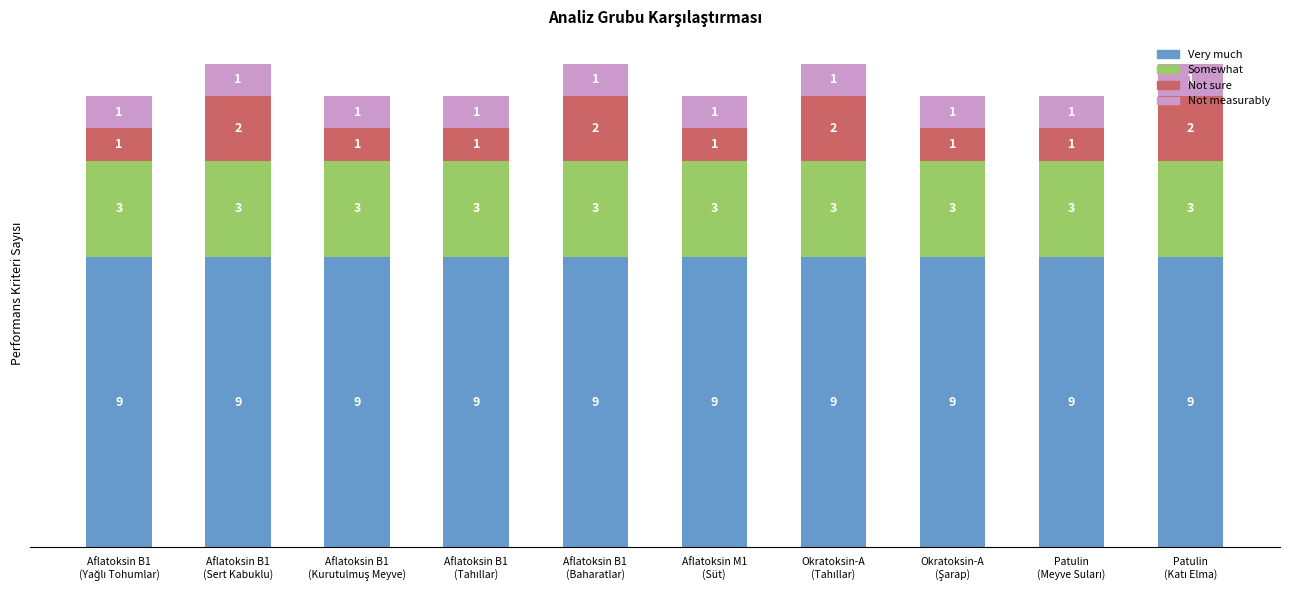

What is the lowest value of the Very much series?

9